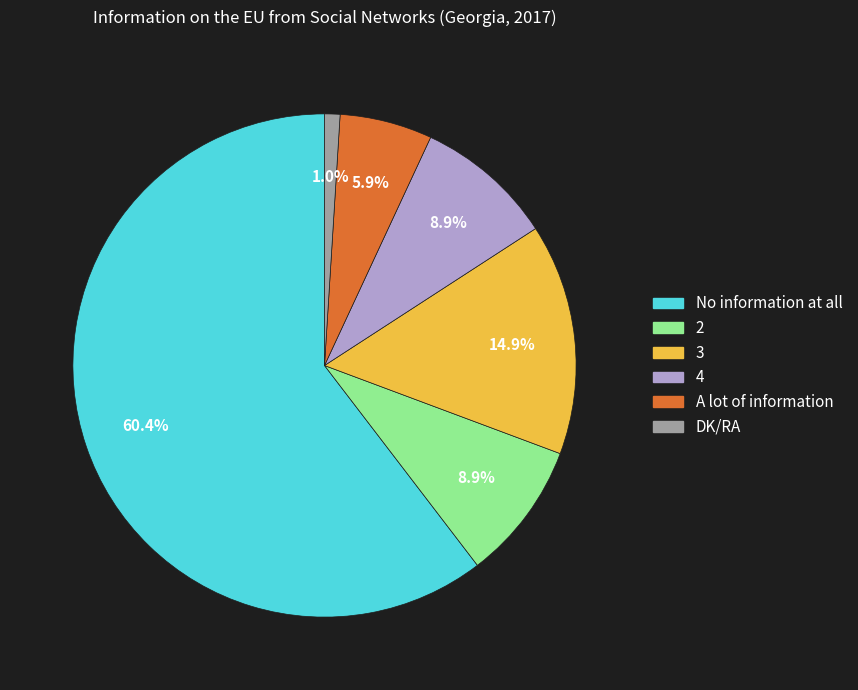

Between 2 and No information at all, which is larger?

No information at all